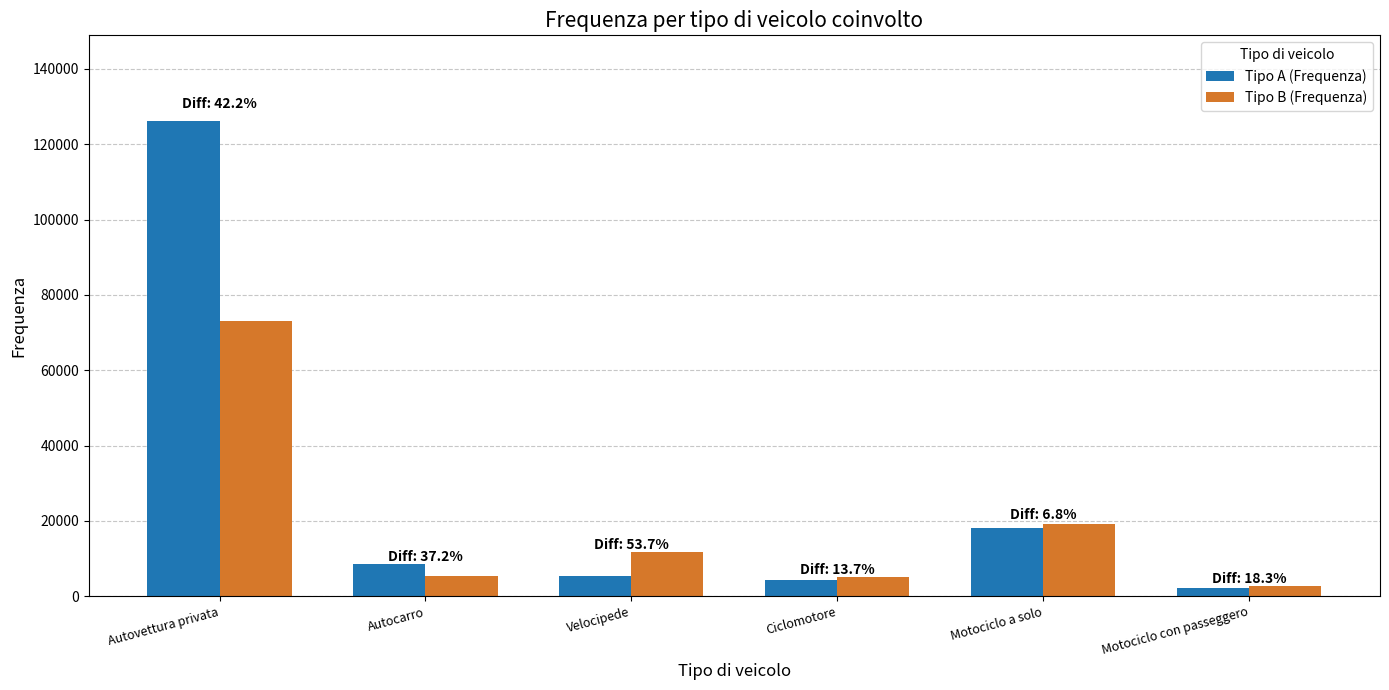

Which category has the highest value across all series?

Autovettura privata